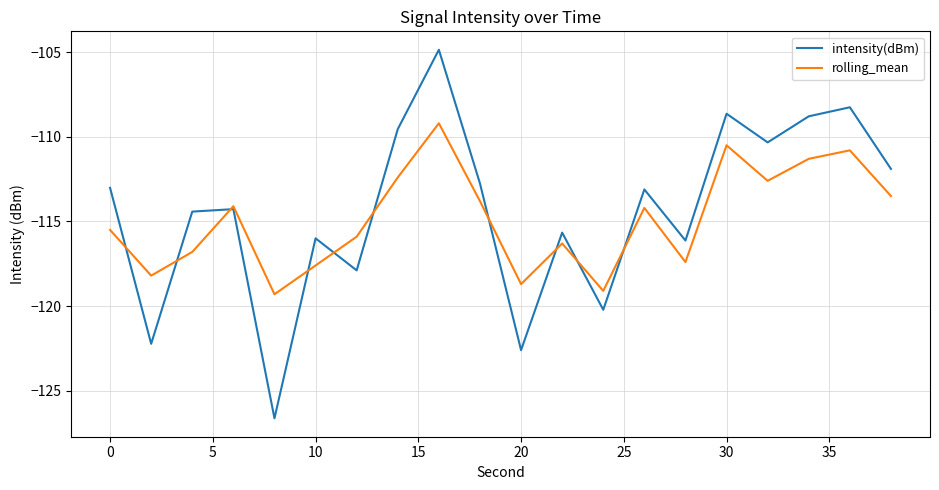

What is the minimum value for rolling_mean?

-119.3